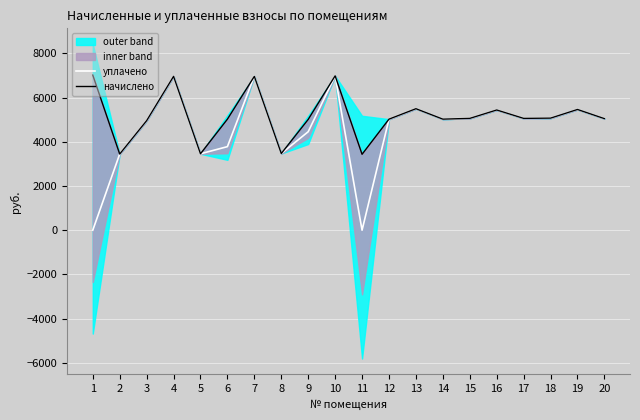

Rank the series at 13 from lowest to highest value.

уплачено, начислено